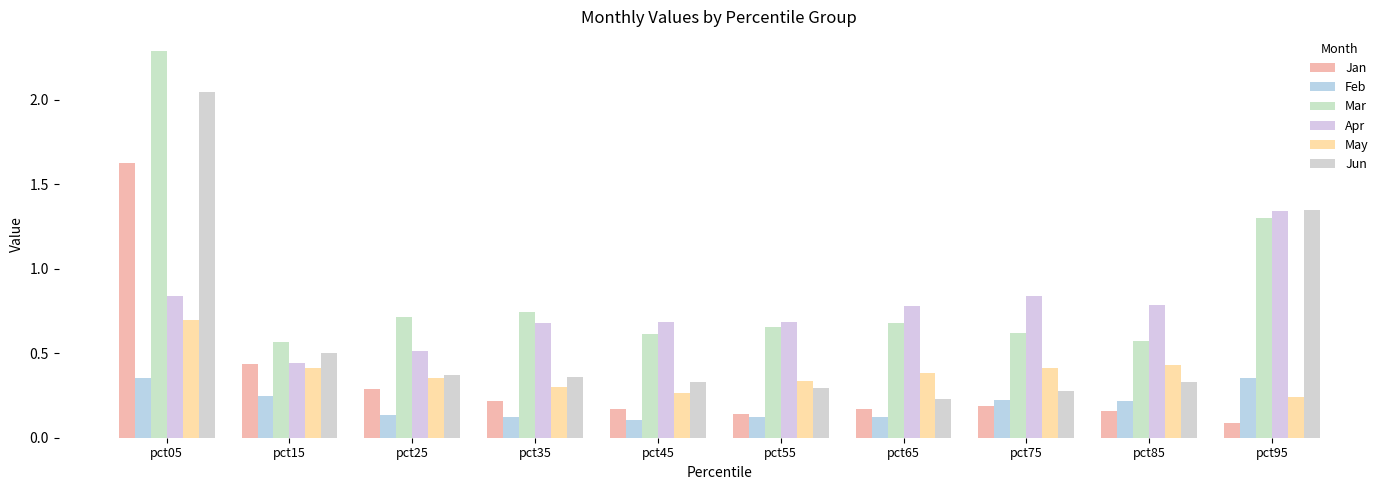

Does the chart contain stacked bars?

No